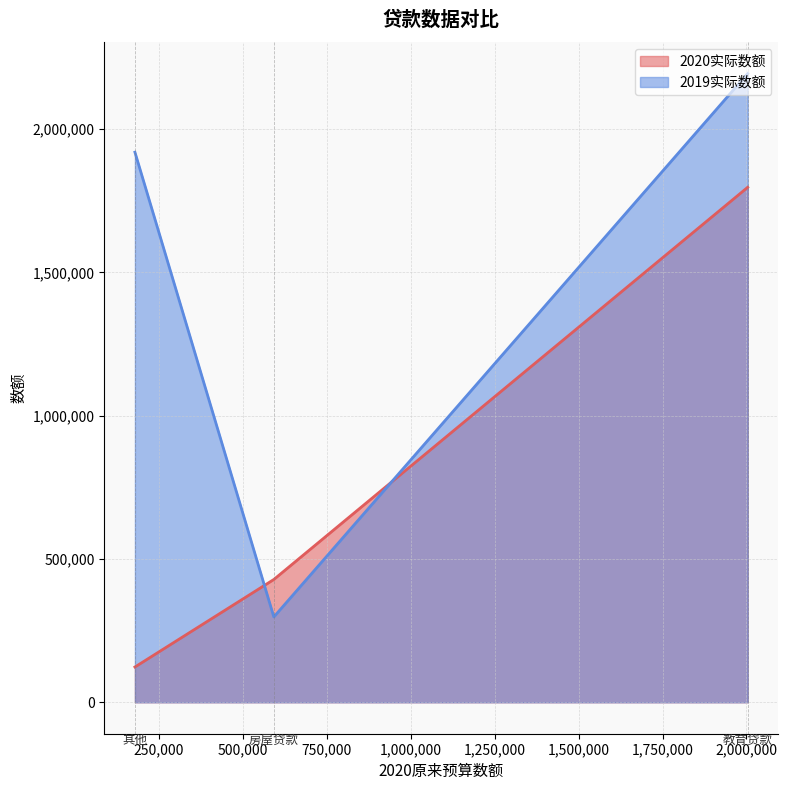

Which series has the widest spread of values?

2019实际数额